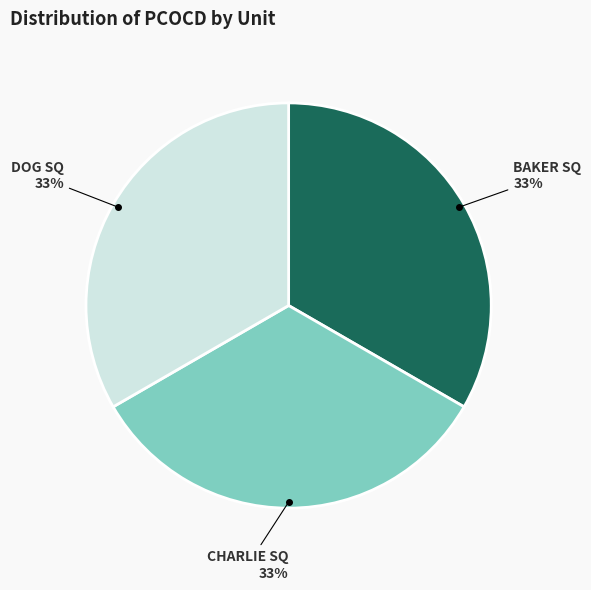

Is there any slice that represents more than half of the pie?

No